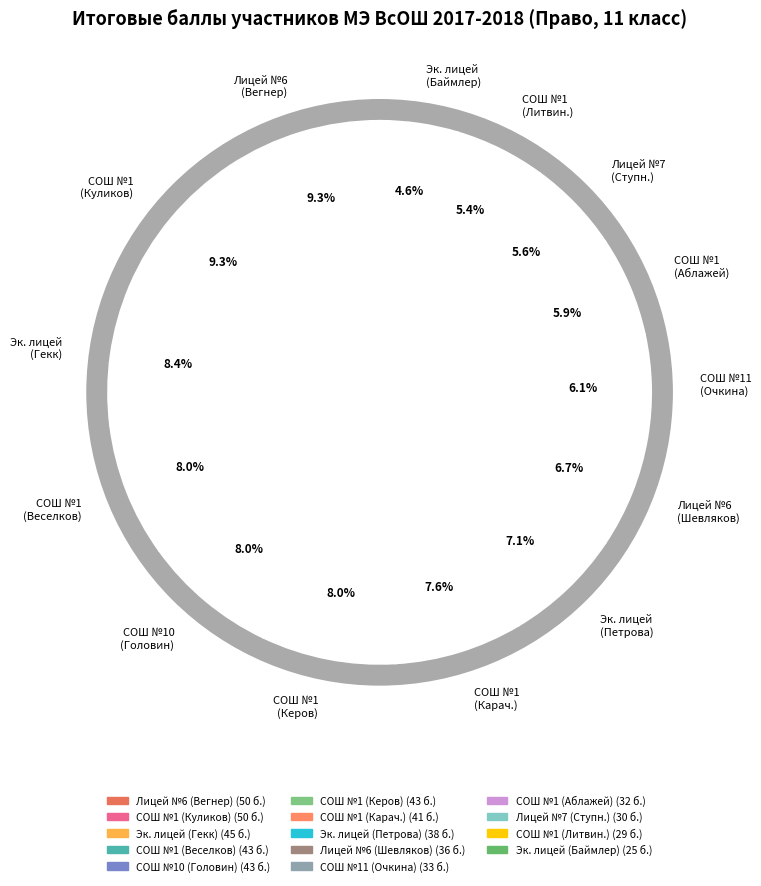

Approximately how many times larger is the value at МАОУ "Экономический лицей" (Гекк) compared to МБОУ СОШ №1 (Керов)?

1.0